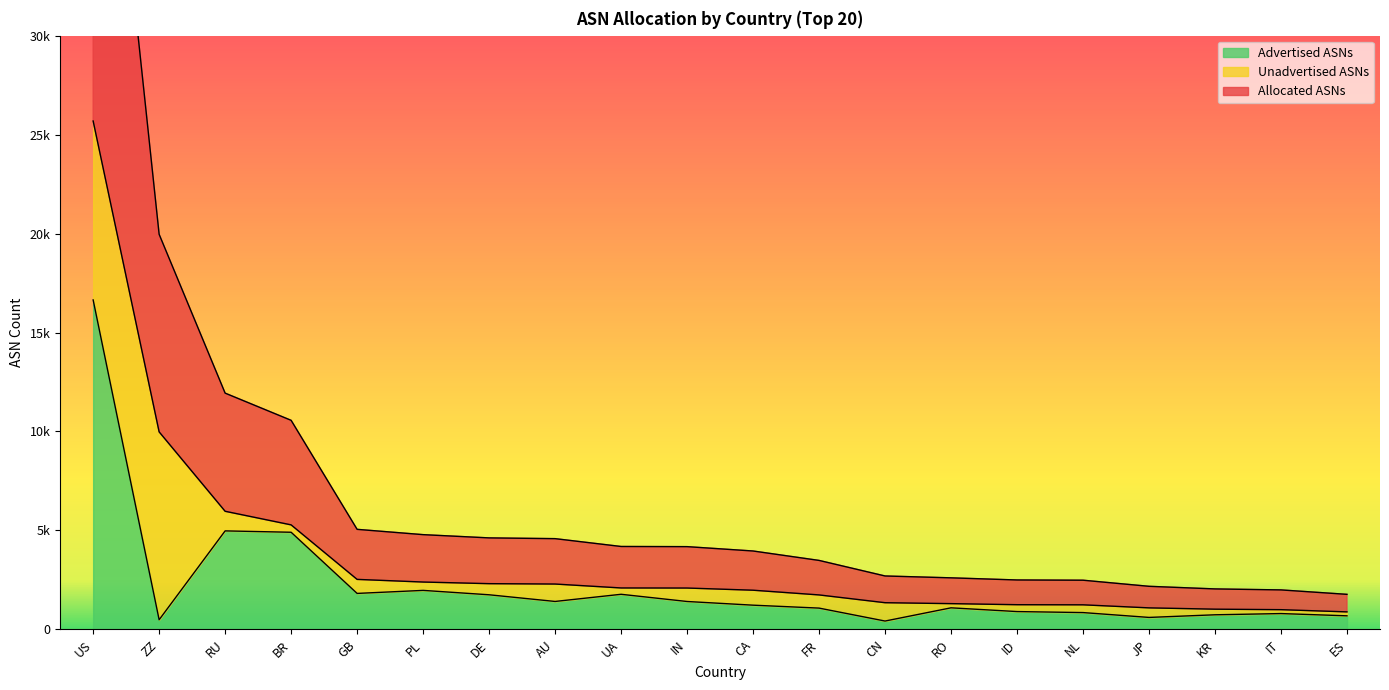

How many data points in Advertised ASNs are above 1225?

9